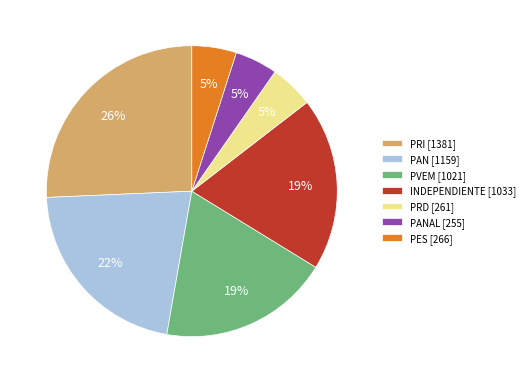

To the nearest percent, what is the average slice percentage?

14%